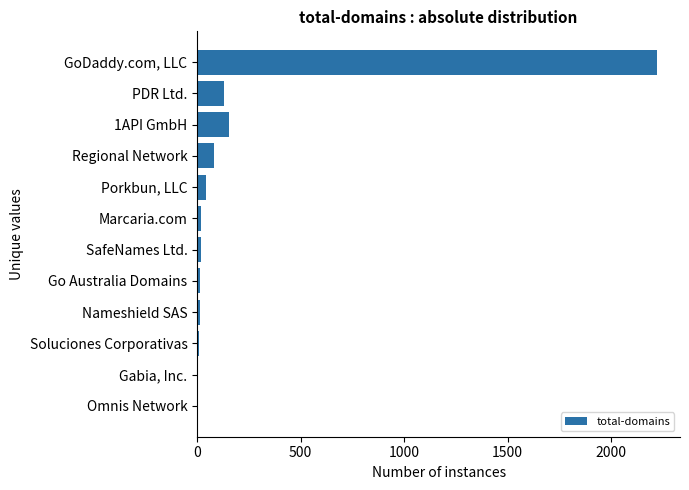

How many data points does each series have?

12